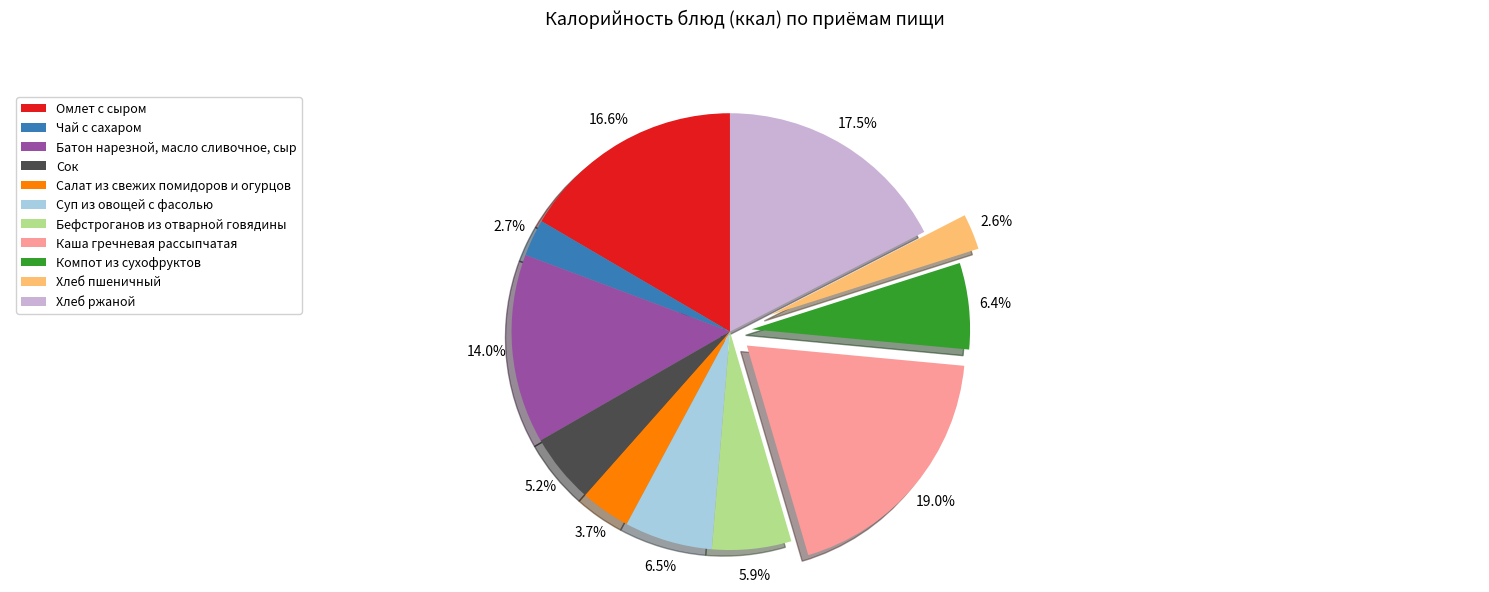

Is the sum of Чай с сахаром and Хлеб ржаной greater than half?

No